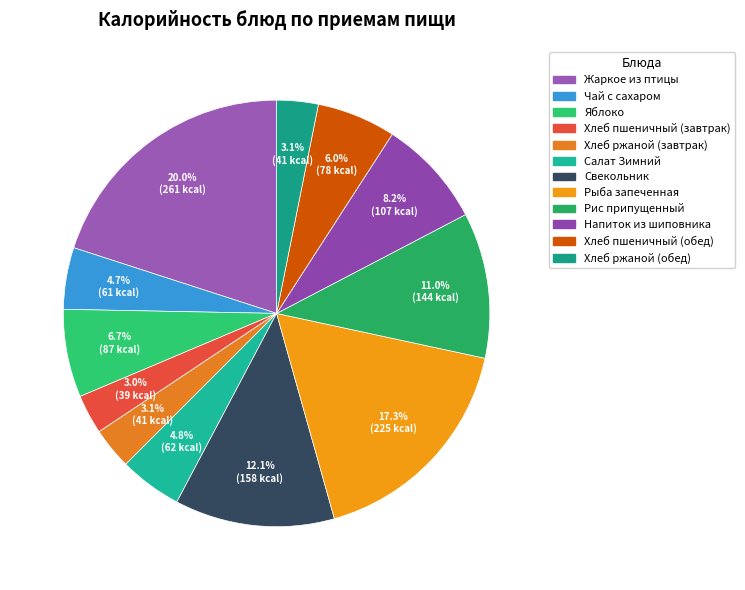

Does any single category account for the majority?

No